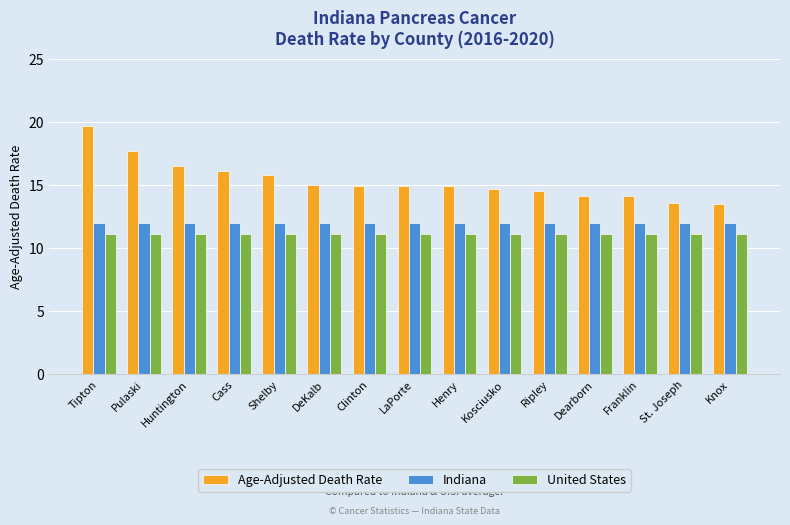

What position from the right is Dearborn?

4